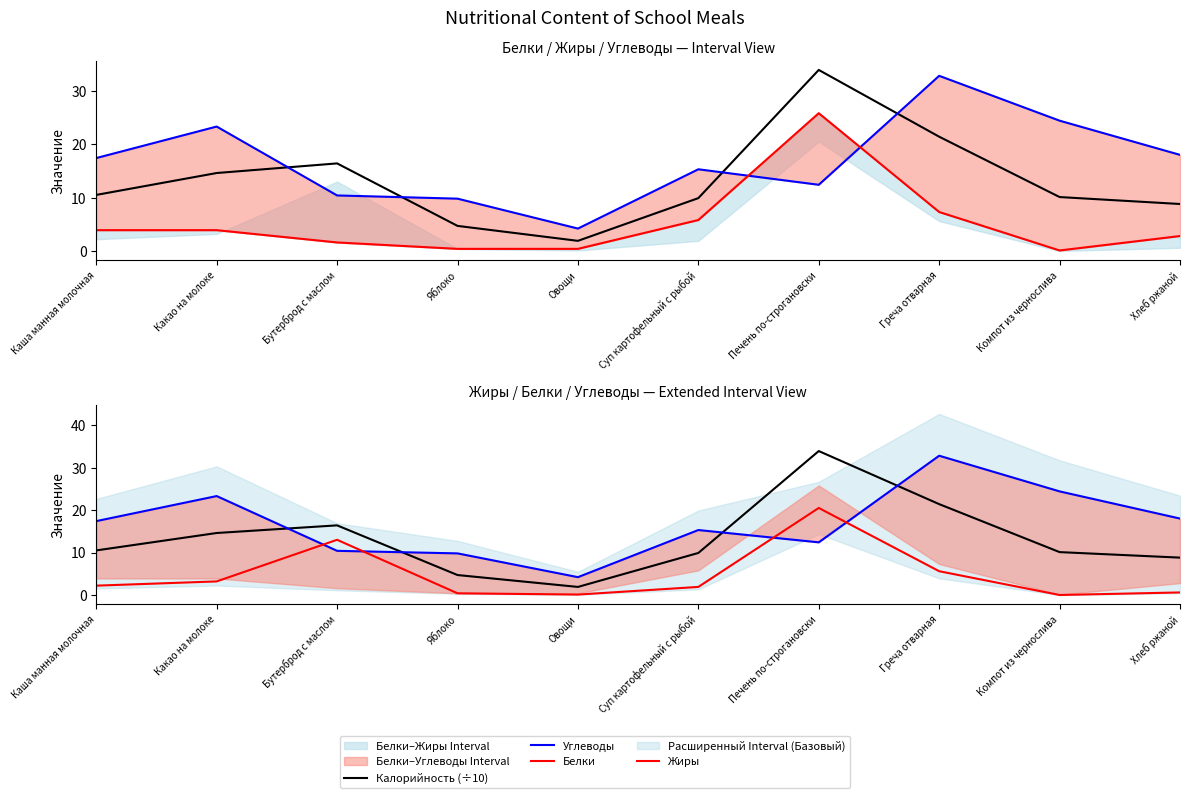

What is the difference between the maximum and minimum values in the Белки series?

25.7